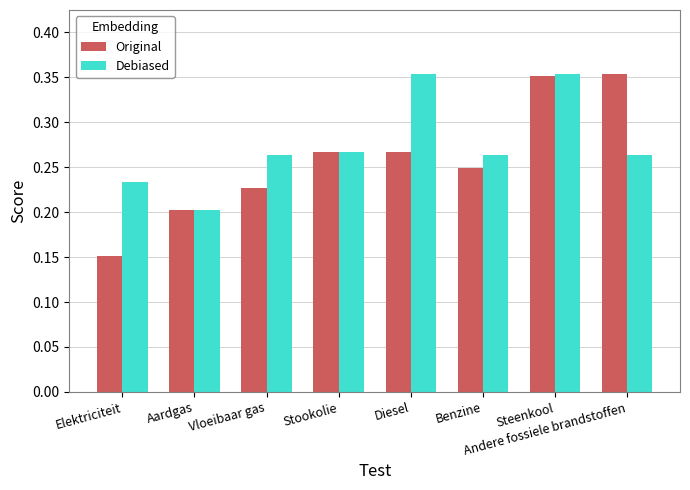

How many groups of bars are there?

8